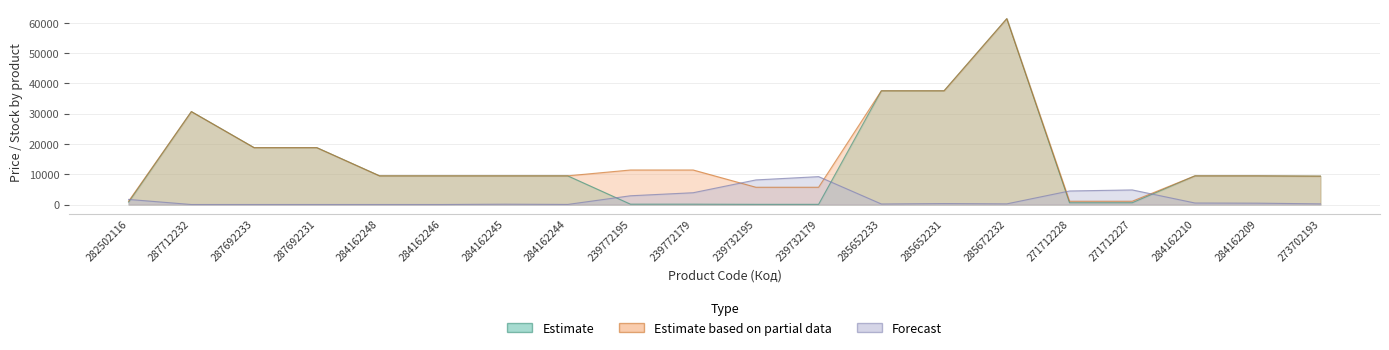

After their last crossing, which series has the higher values: Forecast or Estimate?

Estimate